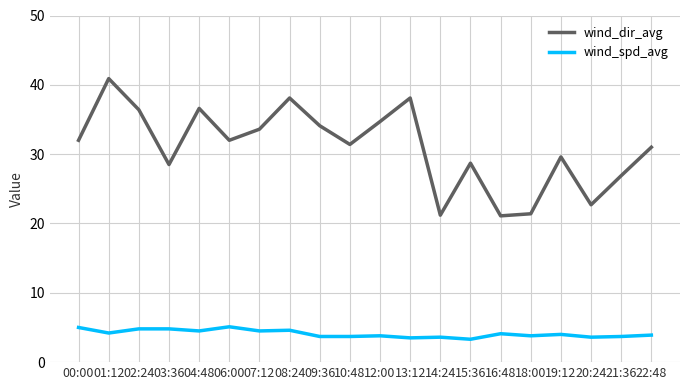

What is the difference between the maximum and minimum values in the wind_spd_avg series?

1.8